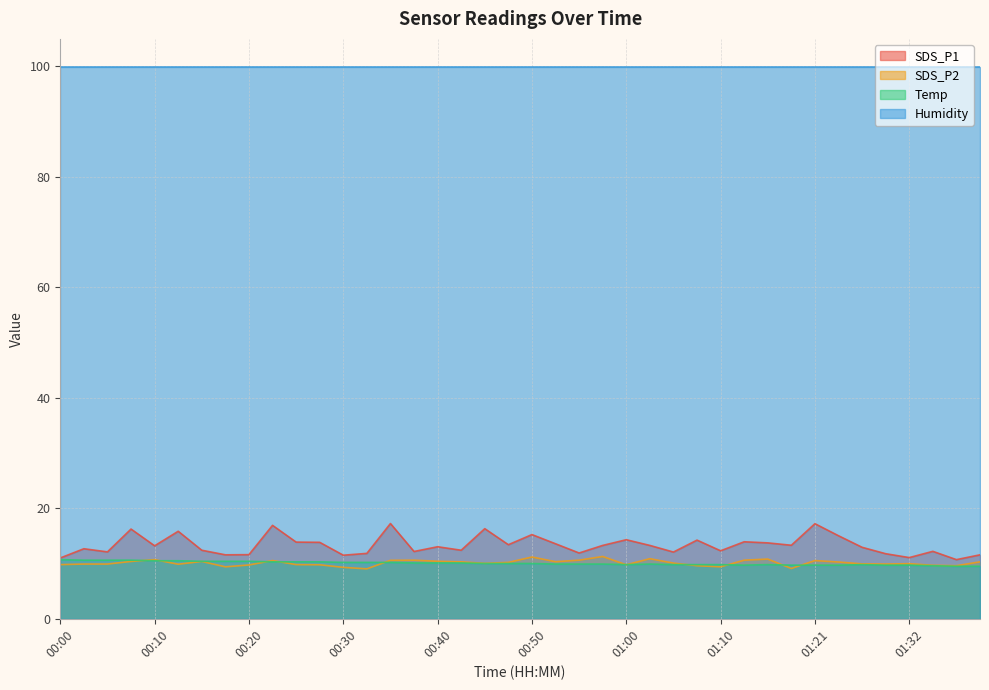

At which category is the sum across all series the highest?

00:35